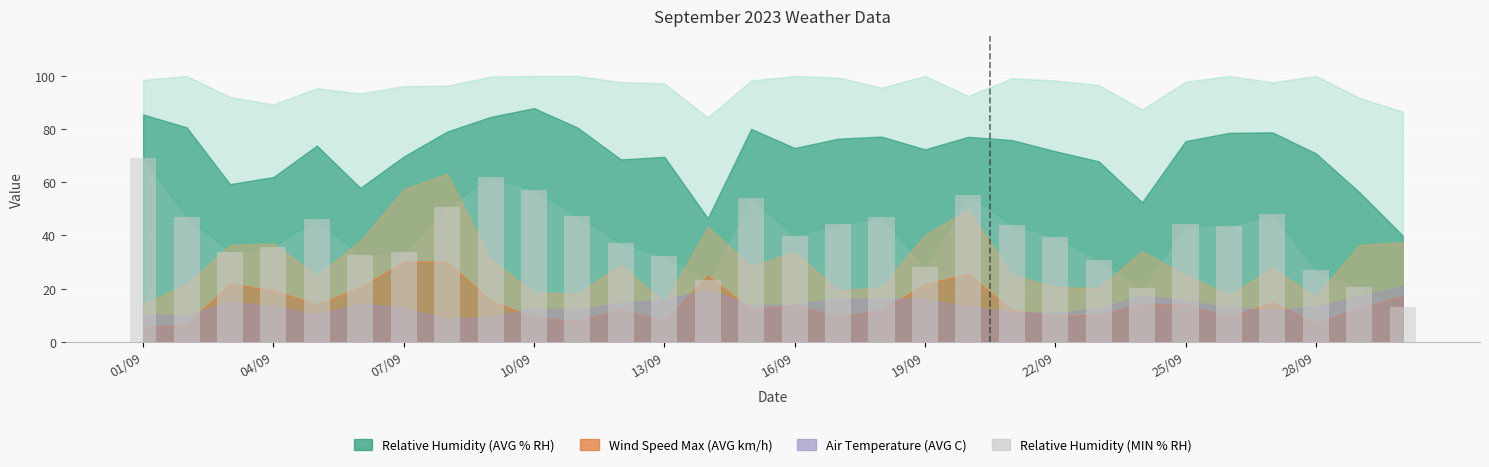

What is the value of the 15th bar from the left?

54.1